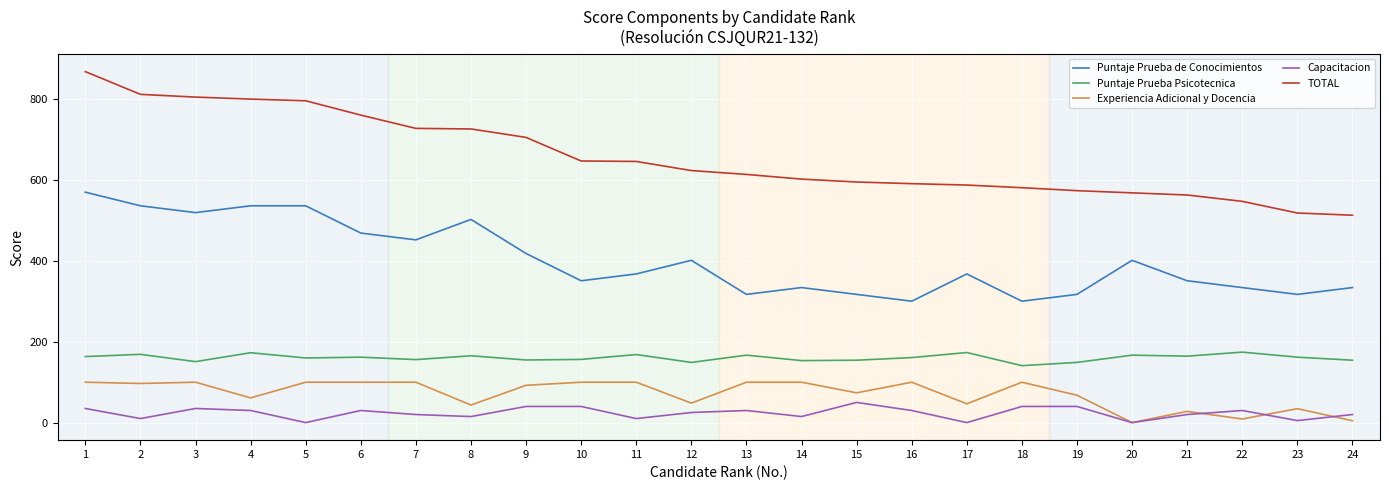

True or false: Puntaje Prueba de Conocimientos and TOTAL intersect in this chart.

False